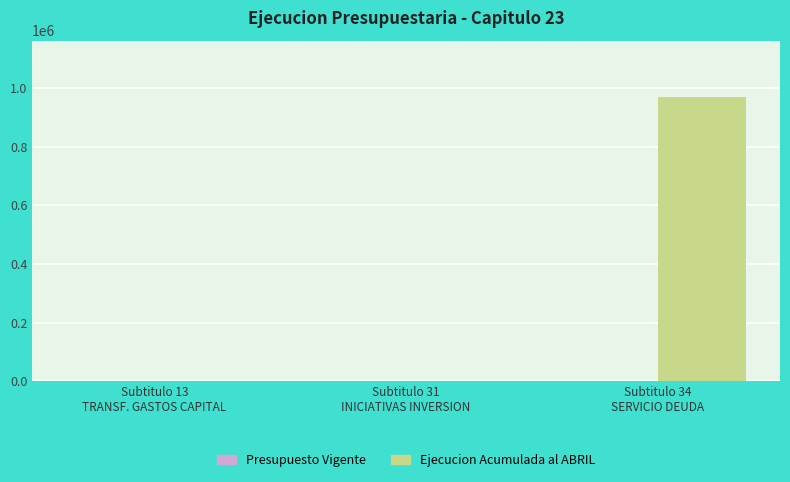

Which series has the largest total across all categories?

Ejecucion Acumulada al ABRIL